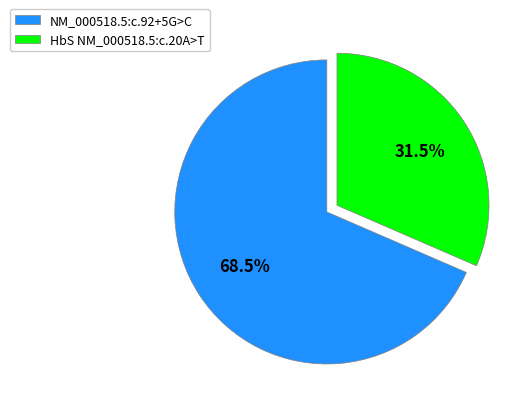

How many segments does this pie chart have?

2